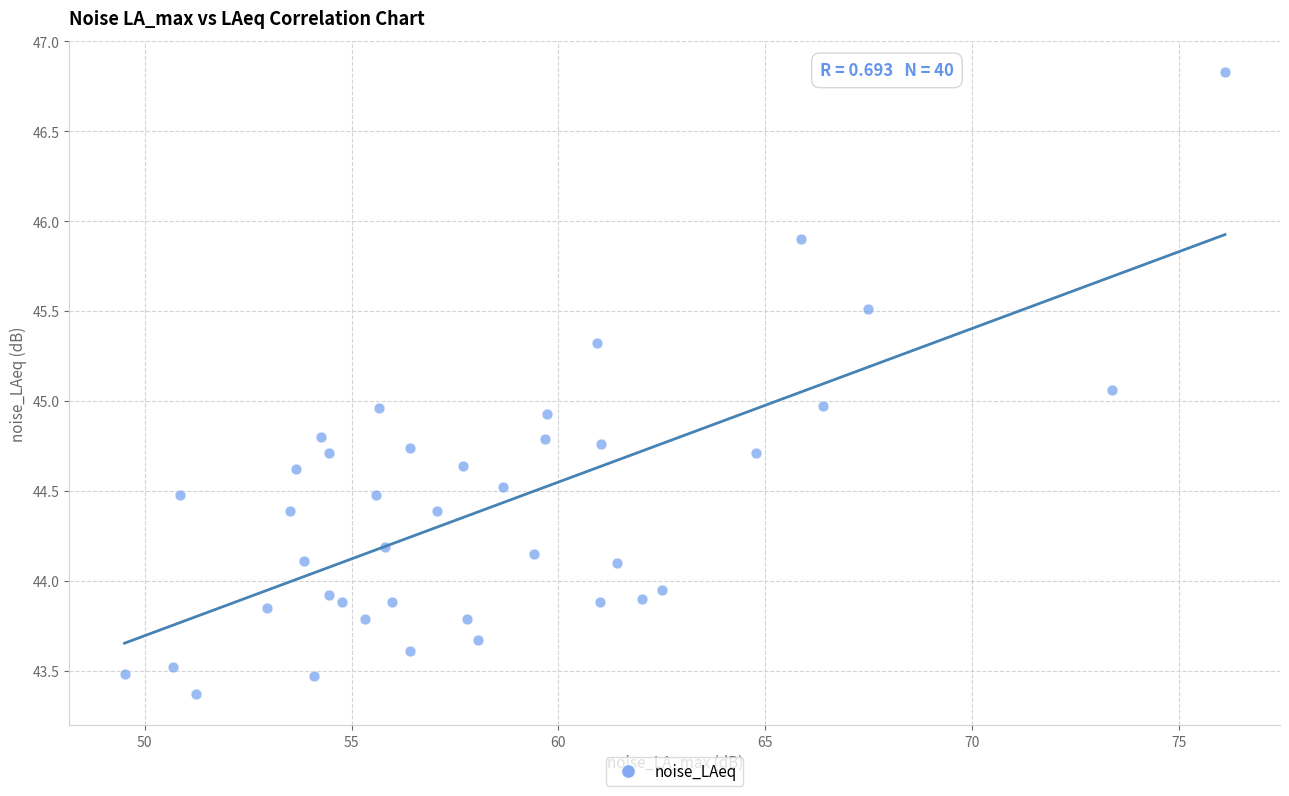

What is the range of X values (max minus min)?

26.6